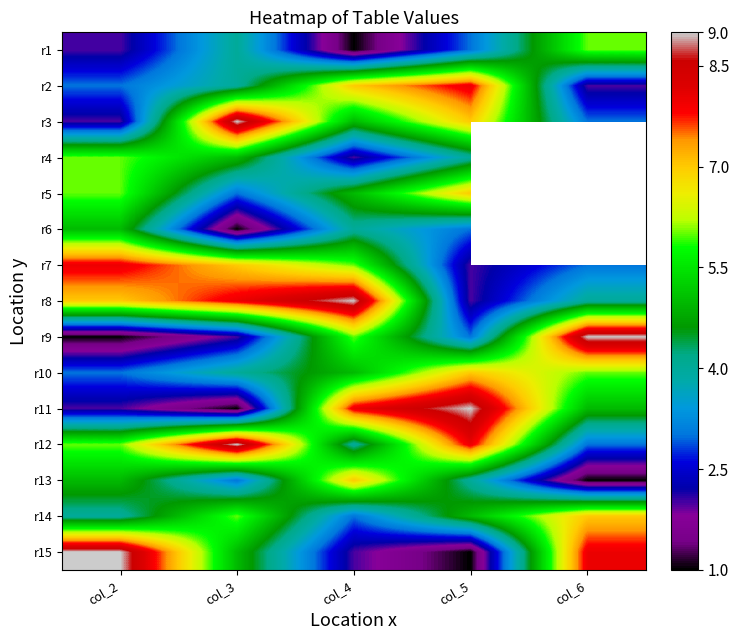

How many data points in r15 are less than 5?

2